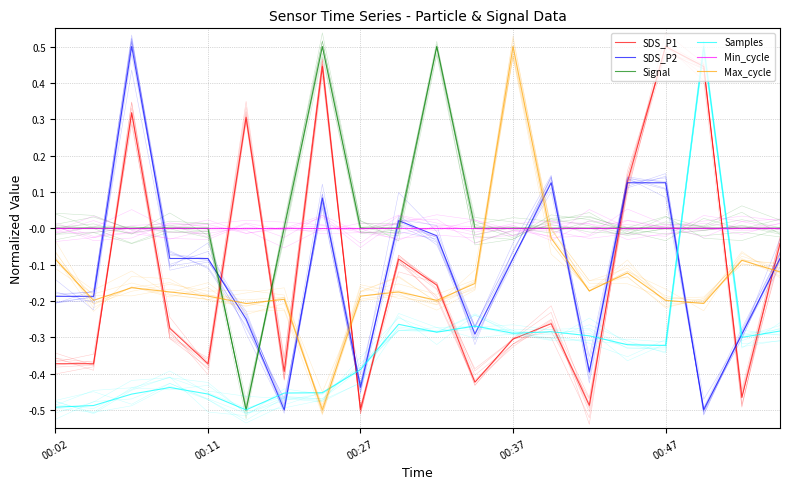

Reading left to right, what are all the values shown in this chart?

SDS_P1: -0.4	-0.4	0.3	-0.3	-0.4	0.3	-0.4	0.4	-0.5	-0.1	-0.2	-0.4	-0.3	-0.3	-0.5	0.1	0.5	0.4	-0.5	-0.0
SDS_P2: -0.2	-0.2	0.5	-0.1	-0.1	-0.2	-0.5	0.1	-0.4	0.0	-0.0	-0.3	-0.1	0.1	-0.4	0.1	0.1	-0.5	-0.3	-0.1
Signal: 0.0	0.0	0.0	0.0	0.0	-0.5	0.0	0.5	0.0	0.0	0.5	0.0	0.0	0.0	0.0	0.0	0.0	0.0	0.0	0.0
Samples: -0.5	-0.5	-0.5	-0.4	-0.5	-0.5	-0.5	-0.5	-0.4	-0.3	-0.3	-0.3	-0.3	-0.3	-0.3	-0.3	-0.3	0.5	-0.3	-0.3
Min_cycle: 0.0	0.0	0.0	0.0	0.0	0.0	0.0	0.0	0.0	0.0	0.0	0.0	0.0	0.0	0.0	0.0	0.0	0.0	0.0	0.0
Max_cycle: -0.1	-0.2	-0.2	-0.2	-0.2	-0.2	-0.2	-0.5	-0.2	-0.2	-0.2	-0.2	0.5	-0.0	-0.2	-0.1	-0.2	-0.2	-0.1	-0.1